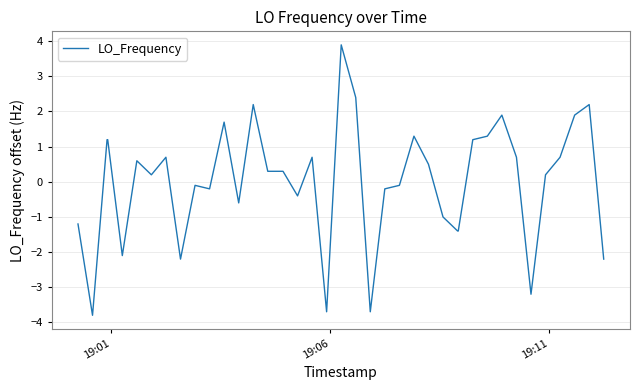

What is the maximum value shown in the chart?

3.9